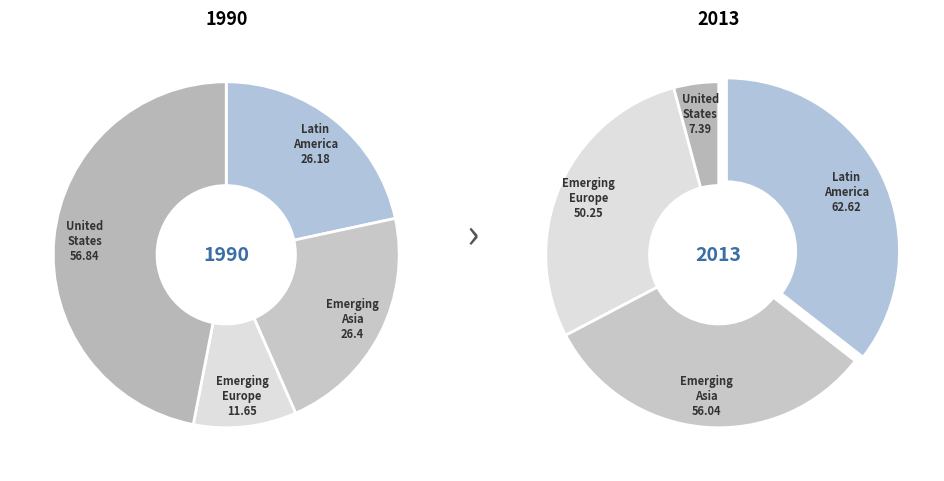

The Latin America slice represents 22% of the pie. True or false?

True